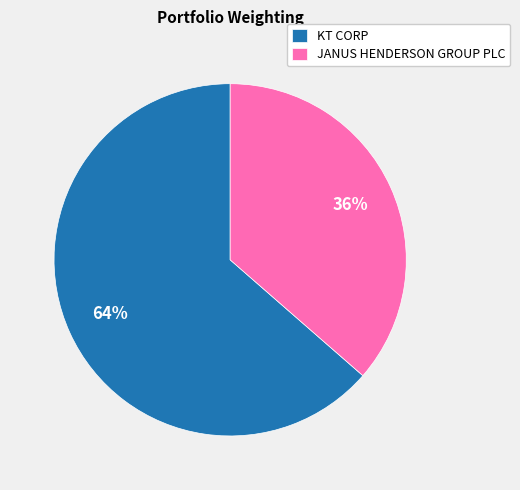

Is there a majority slice in this chart?

Yes